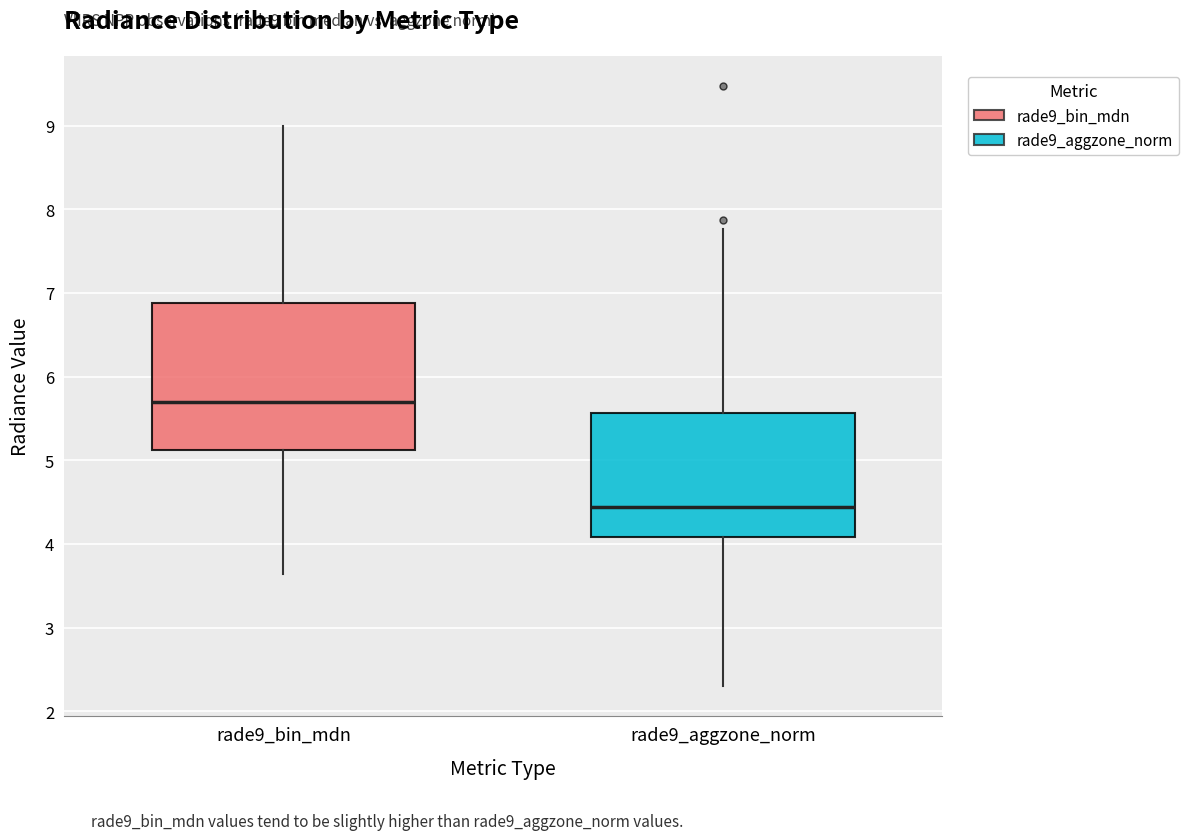

Where is the upper edge of the box for rade9_aggzone_norm on the y-axis? The values are not printed on the chart, so give them approximately, as read against the axis.

5.6